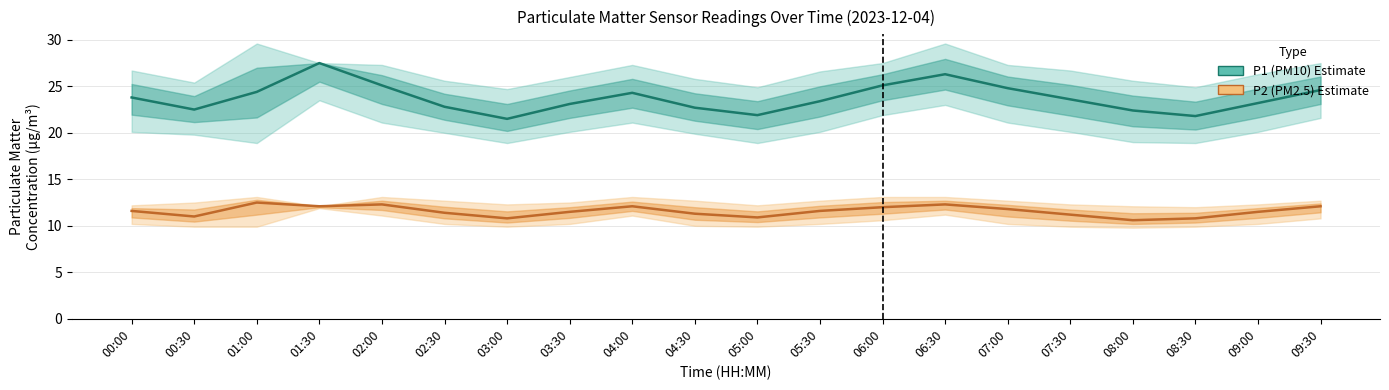

In P1 (PM10), how many points are lower than both neighbors (excluding endpoints)?

4